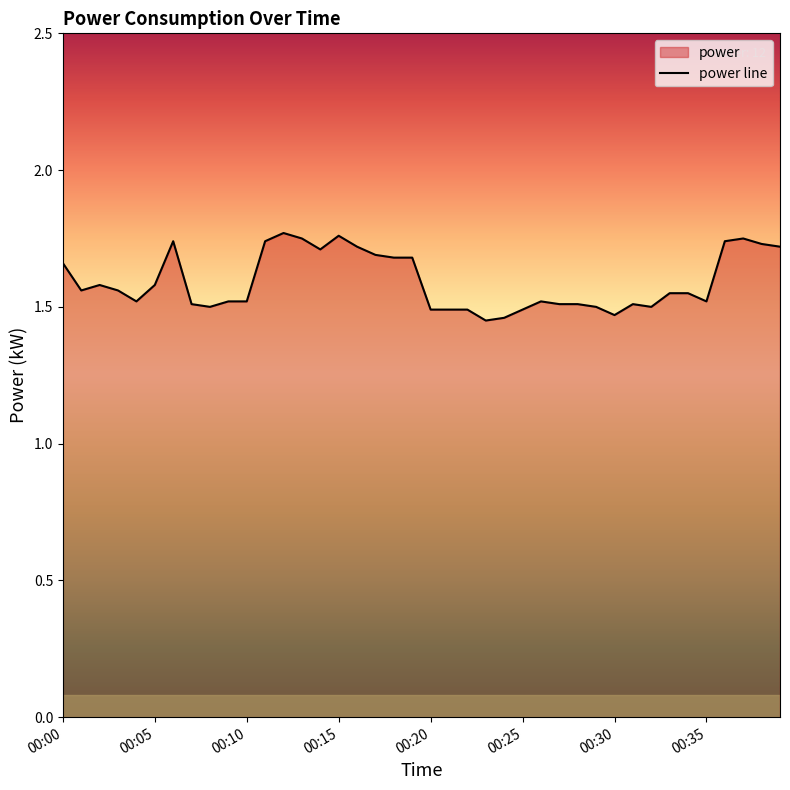

Is it true that the value at 00:25 is 0.9?

False